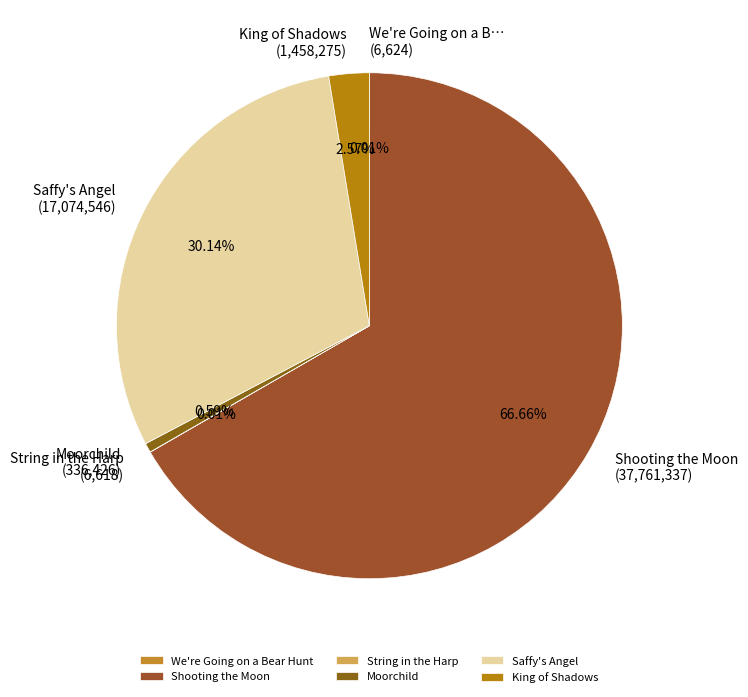

True or false: King of Shadows accounts for 1% of the total.

False